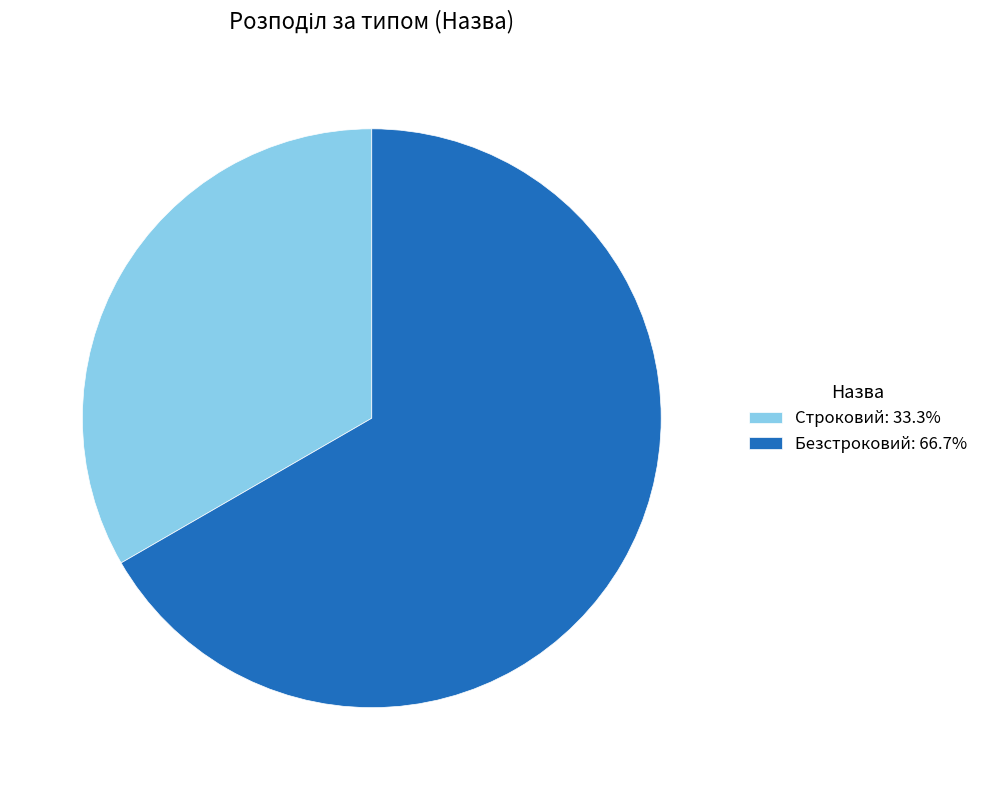

Does Строковий account for over 50% of the chart?

No